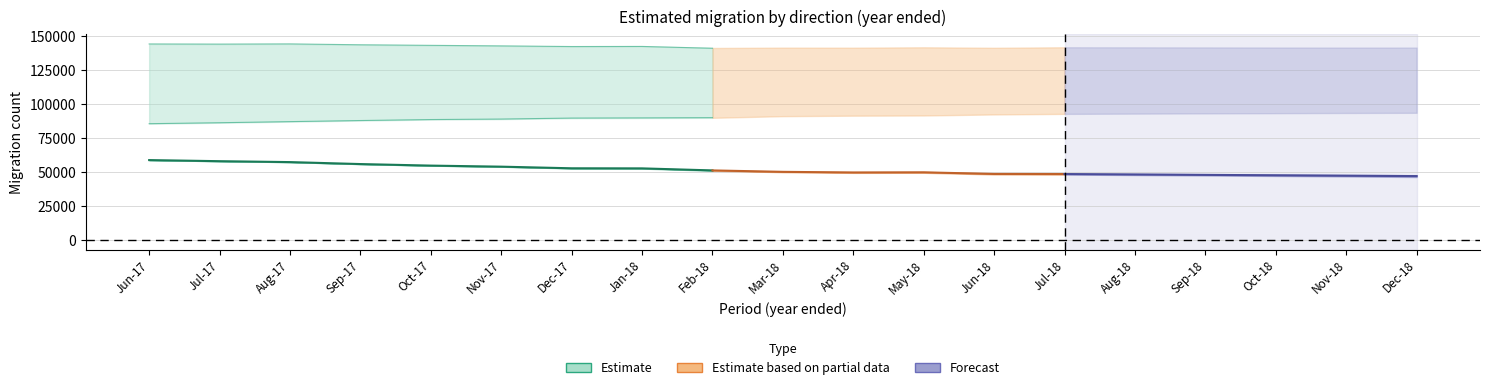

What is the sum of the Migrant departures values at Oct-18 and Aug-18?

186800